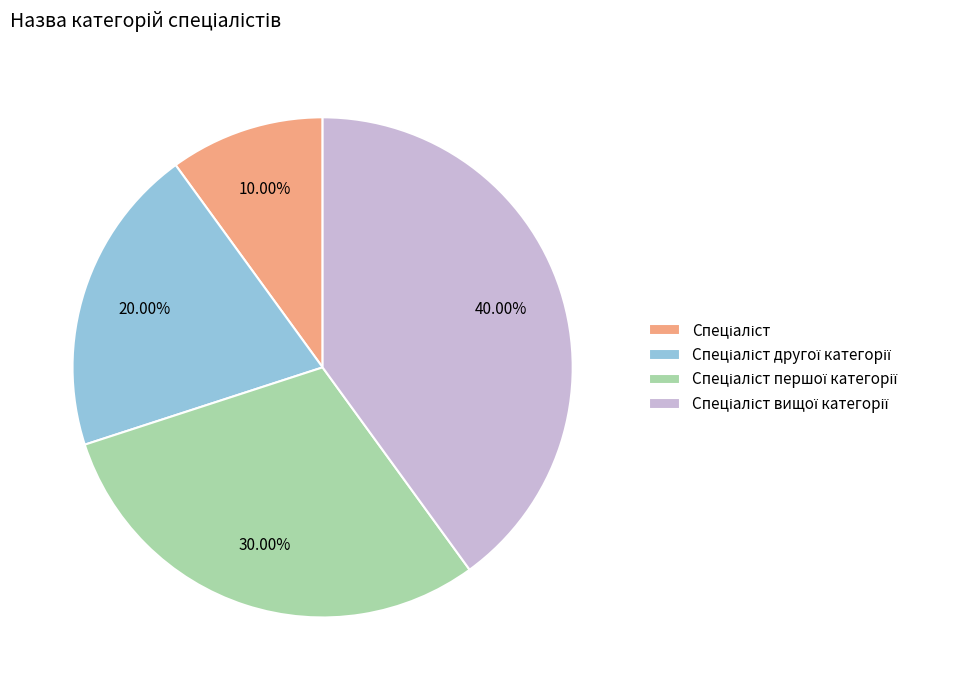

How many segments does this pie chart have?

4